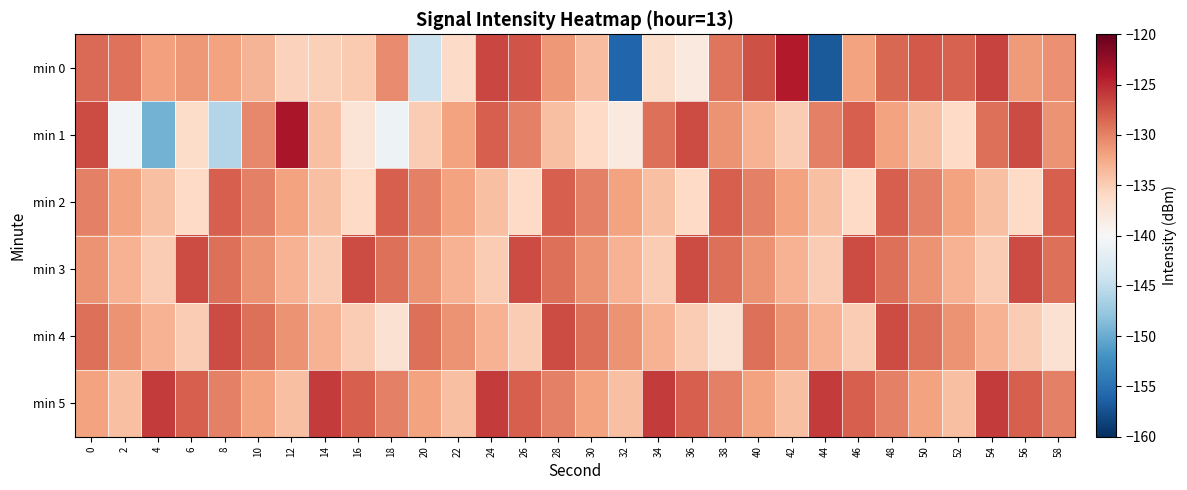

Reading left to right, extract all data points from this chart.

min 0: 0=-128.7	2=-129.2	4=-131.9	6=-131.3	8=-132.0	10=-133.1	12=-135.3	14=-135.2	16=-134.8	18=-130.5	20=-144.3	22=-136.2	24=-126.6	26=-127.4	28=-131.4	30=-133.8	32=-155.8	34=-136.4	36=-138.0	38=-129.4	40=-127.2	42=-124.1	44=-156.8	46=-131.9	48=-128.5	50=-127.7	52=-128.2	54=-126.5	56=-131.5	58=-130.8
min 1: 0=-127.0	2=-140.5	4=-149.5	6=-136.3	8=-145.9	10=-130.3	12=-123.6	14=-133.9	16=-137.2	18=-140.9	20=-135.0	22=-132.0	24=-128.0	26=-130.0	28=-134.0	30=-136.0	32=-138.0	34=-129.0	36=-127.0	38=-131.0	40=-133.0	42=-135.0	44=-130.0	46=-128.0	48=-132.0	50=-134.0	52=-136.0	54=-129.0	56=-127.0	58=-131.0
min 2: 0=-130.0	2=-132.0	4=-134.0	6=-136.0	8=-128.0	10=-130.0	12=-132.0	14=-134.0	16=-136.0	18=-128.0	20=-130.0	22=-132.0	24=-134.0	26=-136.0	28=-128.0	30=-130.0	32=-132.0	34=-134.0	36=-136.0	38=-128.0	40=-130.0	42=-132.0	44=-134.0	46=-136.0	48=-128.0	50=-130.0	52=-132.0	54=-134.0	56=-136.0	58=-128.0
min 3: 0=-131.0	2=-133.0	4=-135.0	6=-127.0	8=-129.0	10=-131.0	12=-133.0	14=-135.0	16=-127.0	18=-129.0	20=-131.0	22=-133.0	24=-135.0	26=-127.0	28=-129.0	30=-131.0	32=-133.0	34=-135.0	36=-127.0	38=-129.0	40=-131.0	42=-133.0	44=-135.0	46=-127.0	48=-129.0	50=-131.0	52=-133.0	54=-135.0	56=-127.0	58=-129.0
min 4: 0=-129.0	2=-131.0	4=-133.0	6=-135.0	8=-127.0	10=-129.0	12=-131.0	14=-133.0	16=-135.0	18=-137.0	20=-129.0	22=-131.0	24=-133.0	26=-135.0	28=-127.0	30=-129.0	32=-131.0	34=-133.0	36=-135.0	38=-137.0	40=-129.0	42=-131.0	44=-133.0	46=-135.0	48=-127.0	50=-129.0	52=-131.0	54=-133.0	56=-135.0	58=-137.0
min 5: 0=-132.0	2=-134.0	4=-126.0	6=-128.0	8=-130.0	10=-132.0	12=-134.0	14=-126.0	16=-128.0	18=-130.0	20=-132.0	22=-134.0	24=-126.0	26=-128.0	28=-130.0	30=-132.0	32=-134.0	34=-126.0	36=-128.0	38=-130.0	40=-132.0	42=-134.0	44=-126.0	46=-128.0	48=-130.0	50=-132.0	52=-134.0	54=-126.0	56=-128.0	58=-130.0